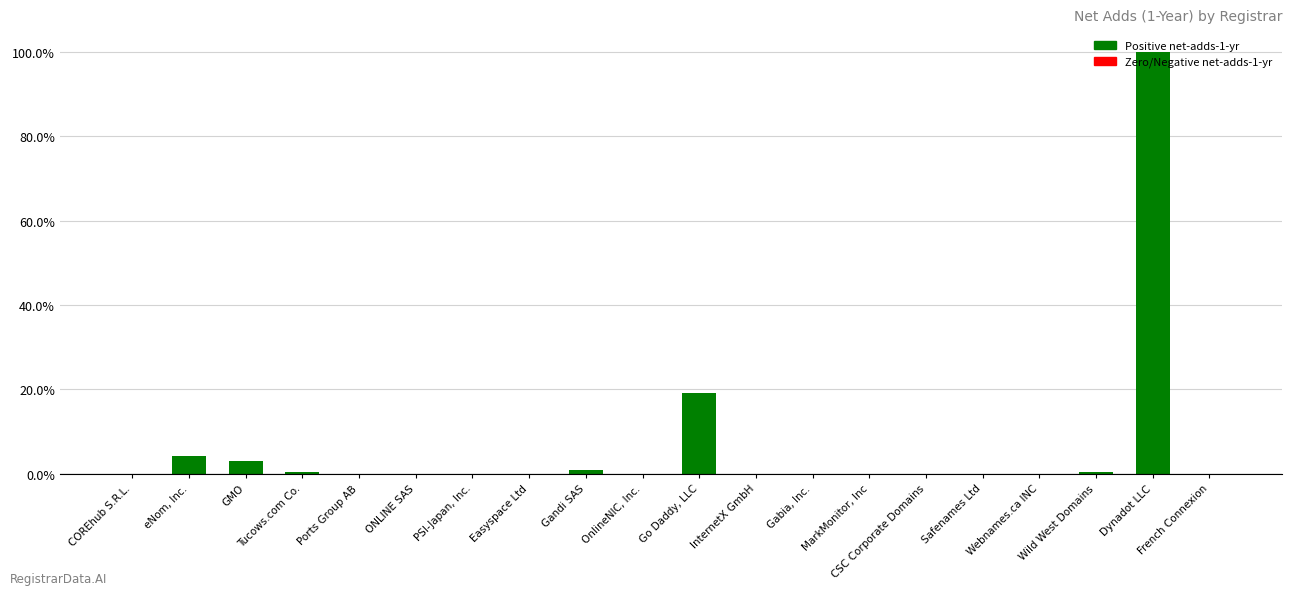

Is it true that the value at Easyspace Ltd is 0.0?

True